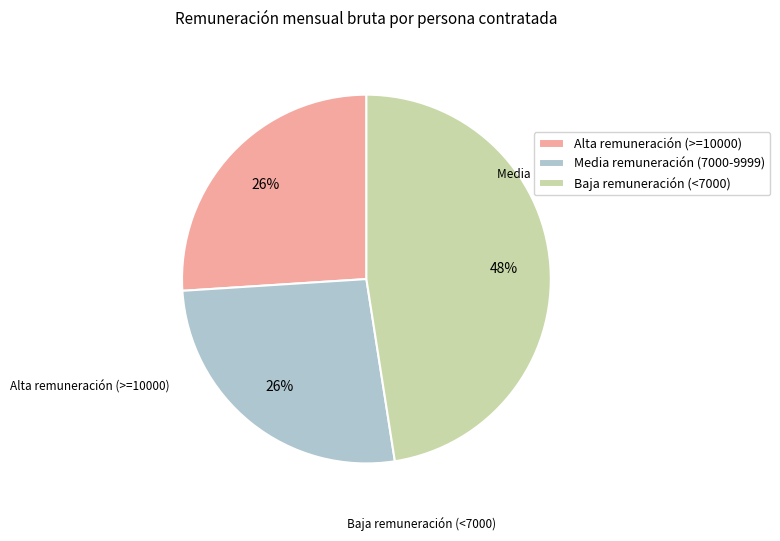

Is there any slice that represents more than half of the pie?

No